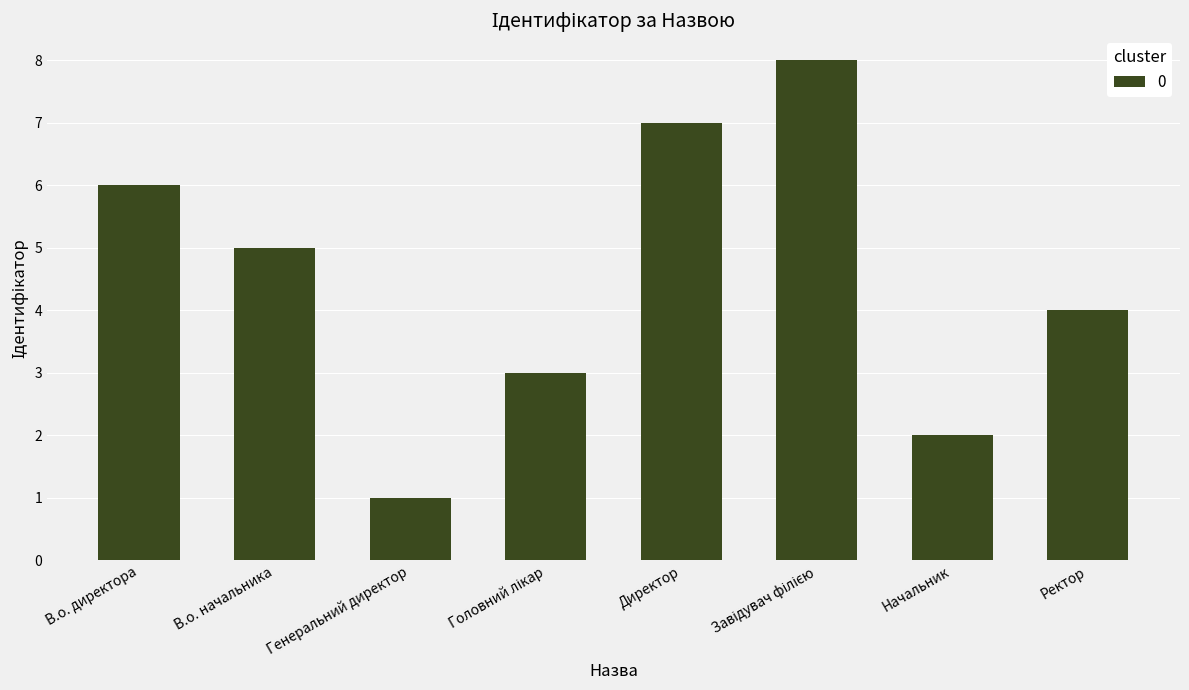

At which category does the chart reach its minimum across all series?

Генеральний директор